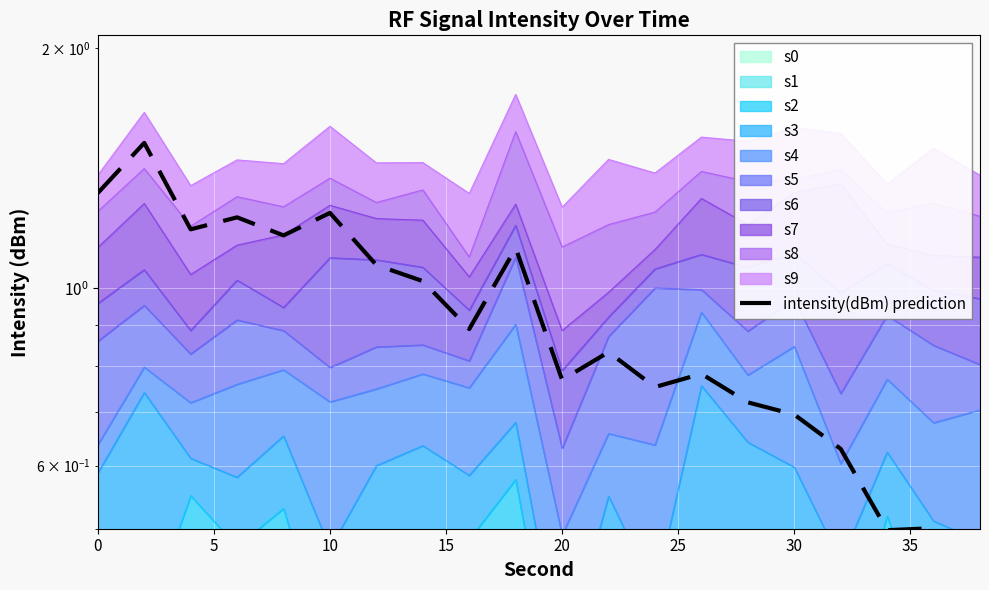

How many data points does each series have?

20